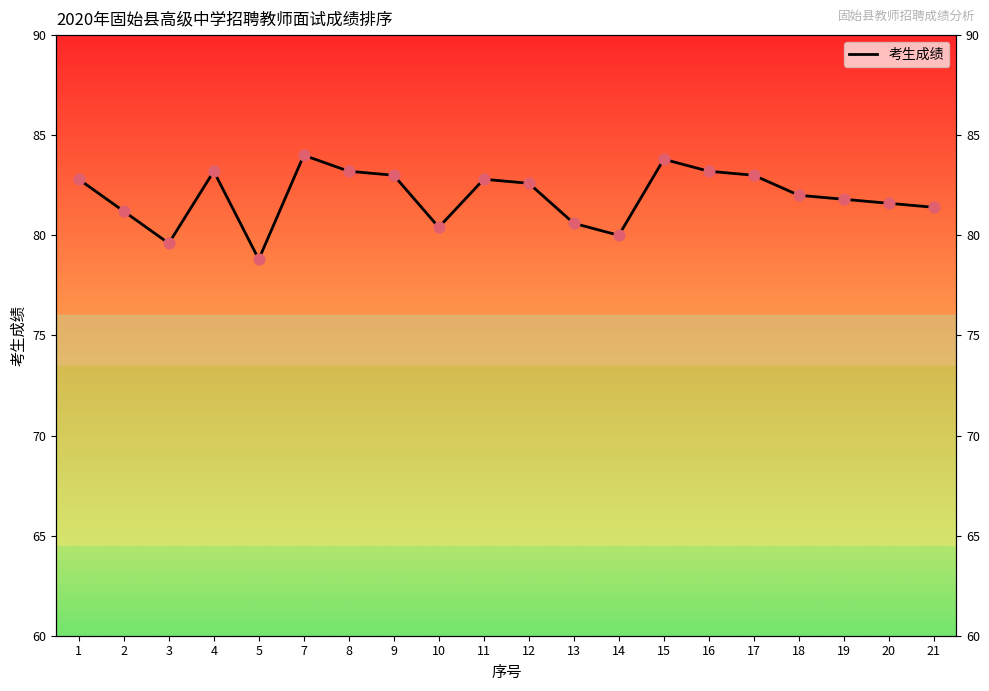

Approximately how many times larger is the value at 11 compared to 2?

1.0